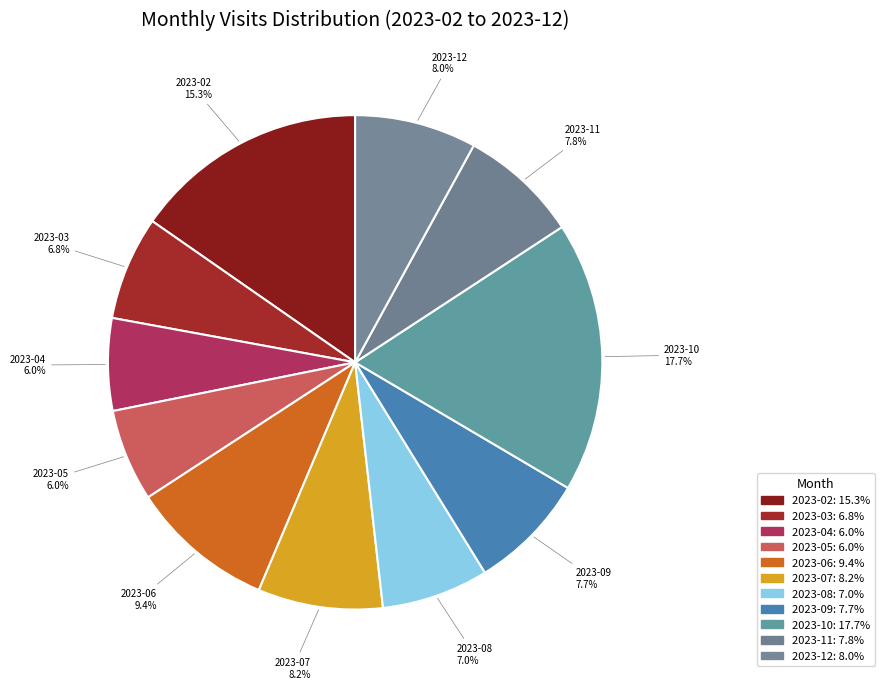

Between 2023-06 and 2023-10, which is larger?

2023-10